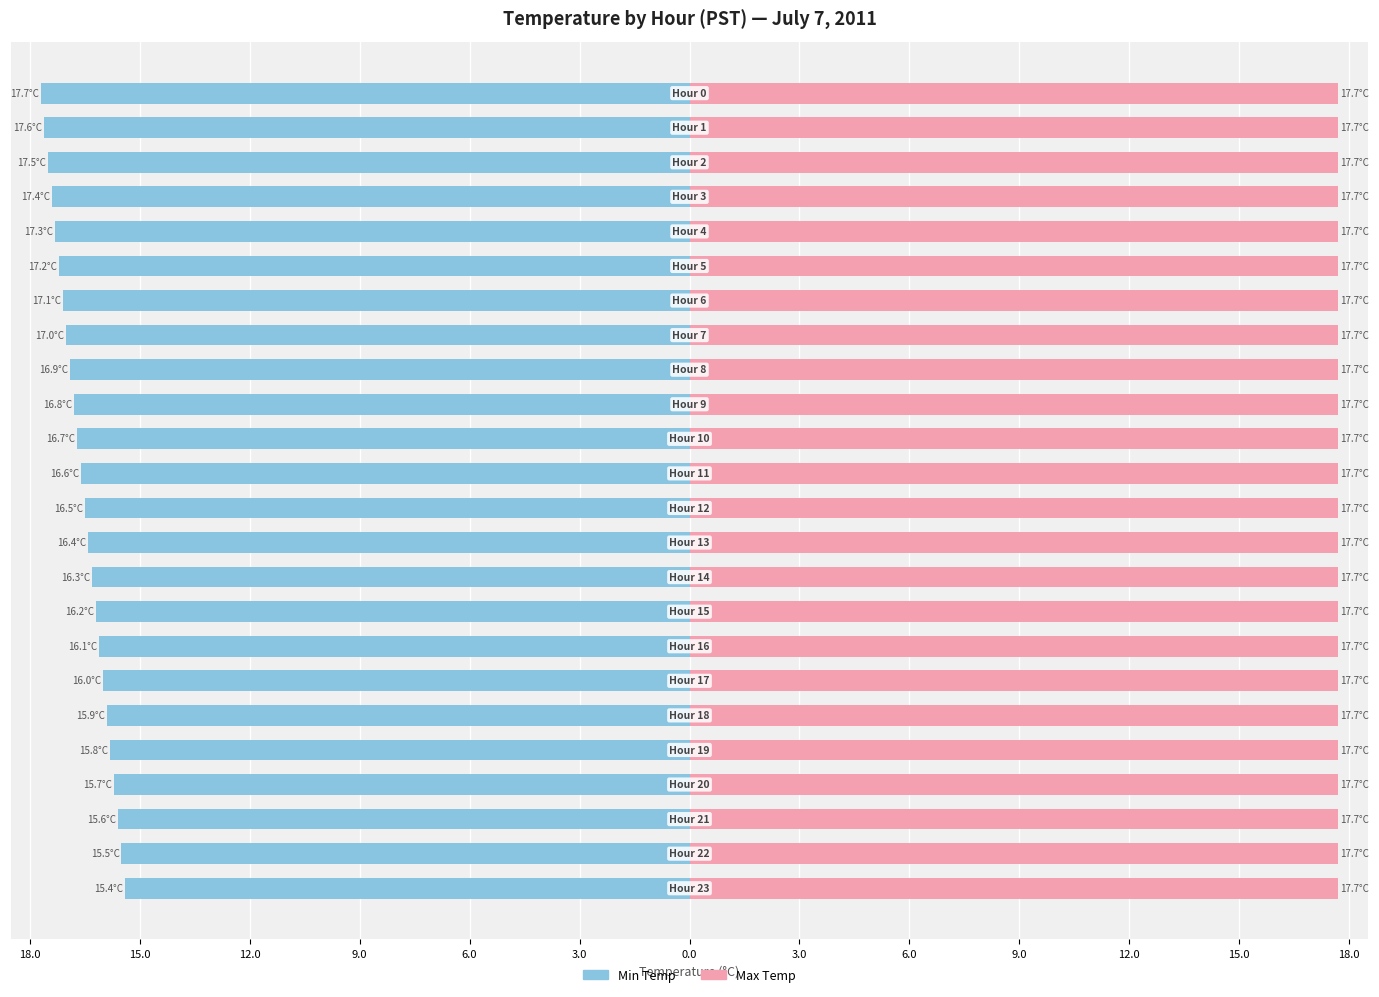

Is the value of Max Temp at 12.0 greater than the value of Min Temp at 21?

Yes